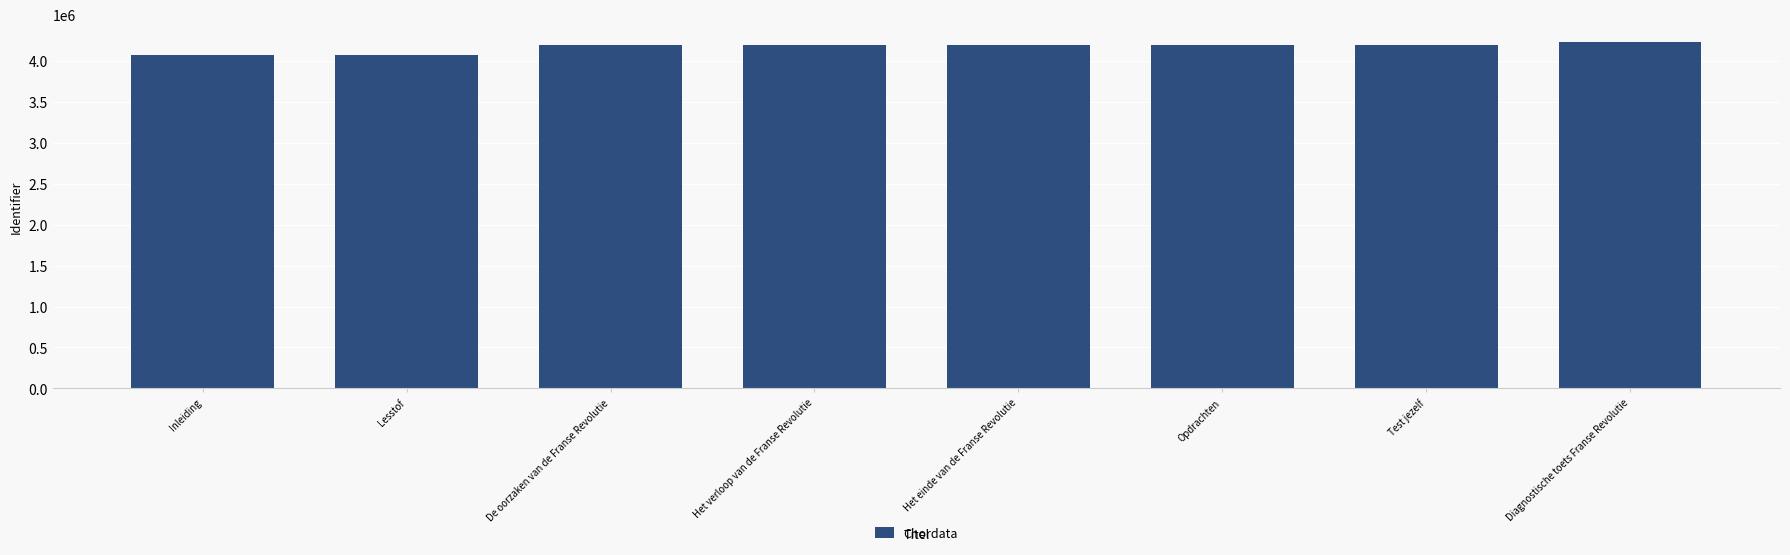

What is the difference between the second highest and minimum values?

117864